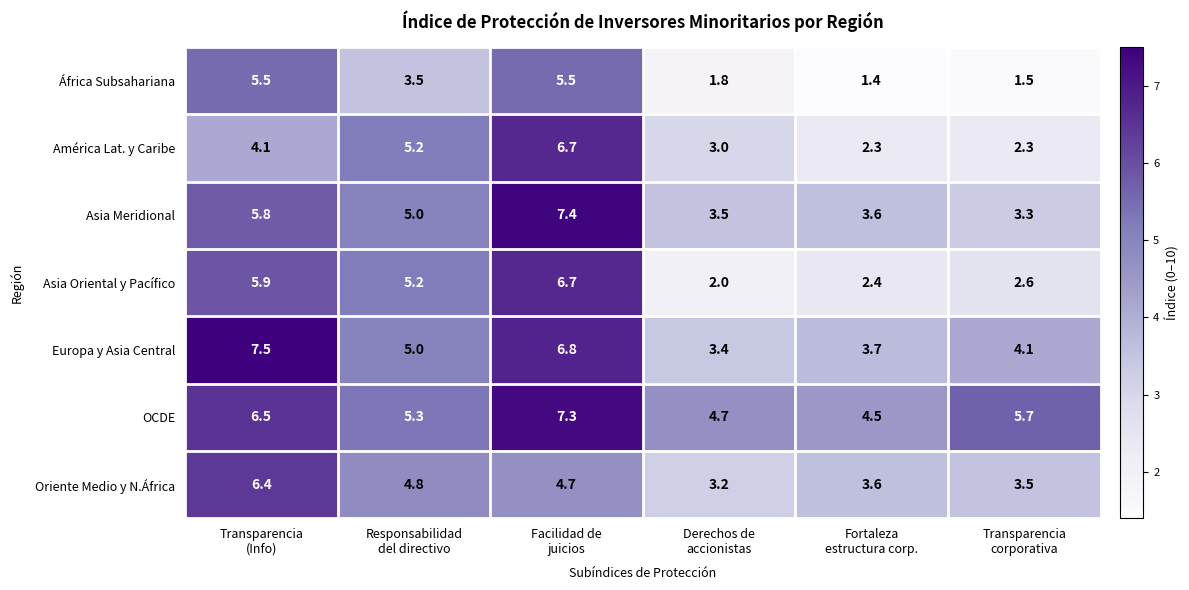

What is the highest value of the Asia Oriental y Pacífico series?

6.7